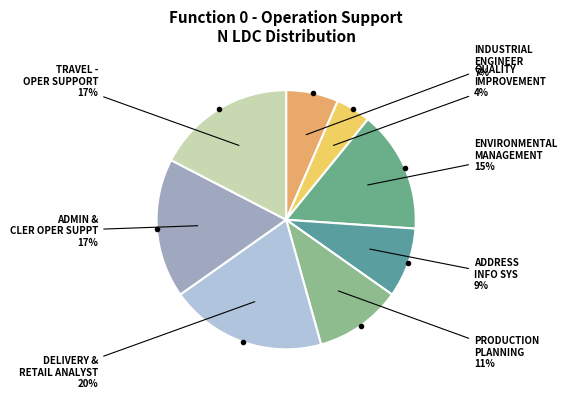

How many segments does this pie chart have?

8